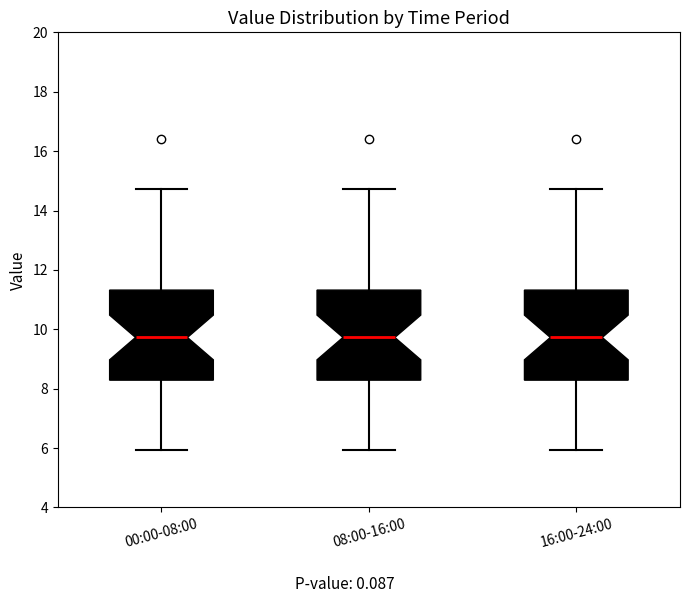

Where is the upper edge of the box for 00:00-08:00 on the y-axis? The values are not printed on the chart, so give them approximately, as read against the axis.

11.4